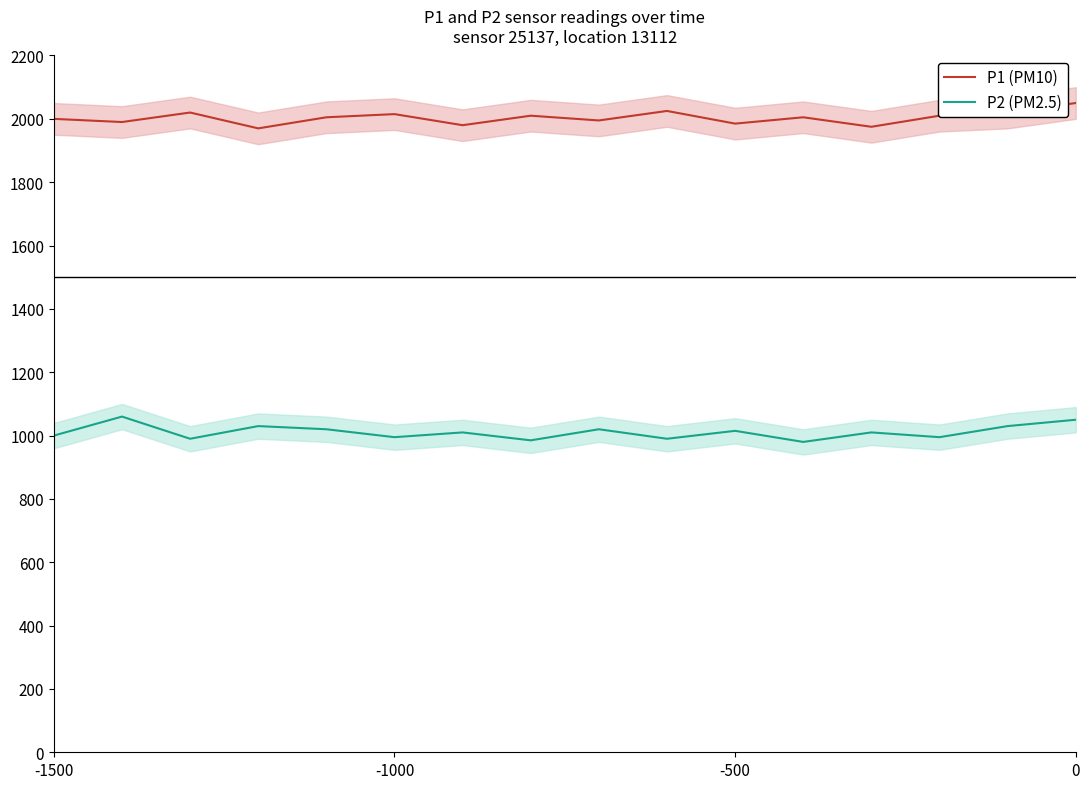

What is the maximum value for P1 (PM10)?

2049.9